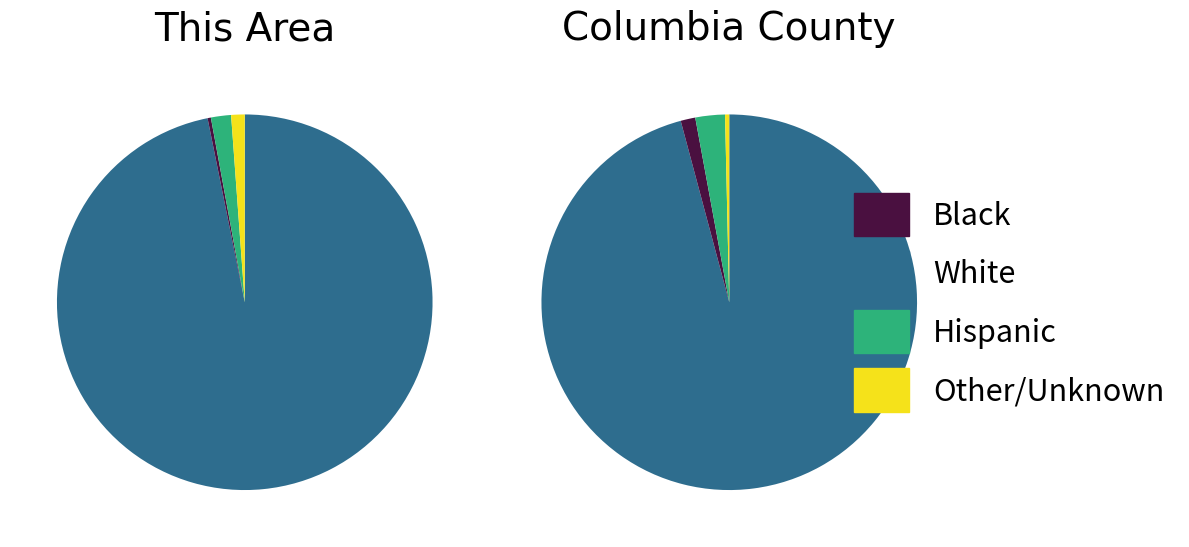

The Black or African American alone slice represents 1% of the pie. True or false?

False